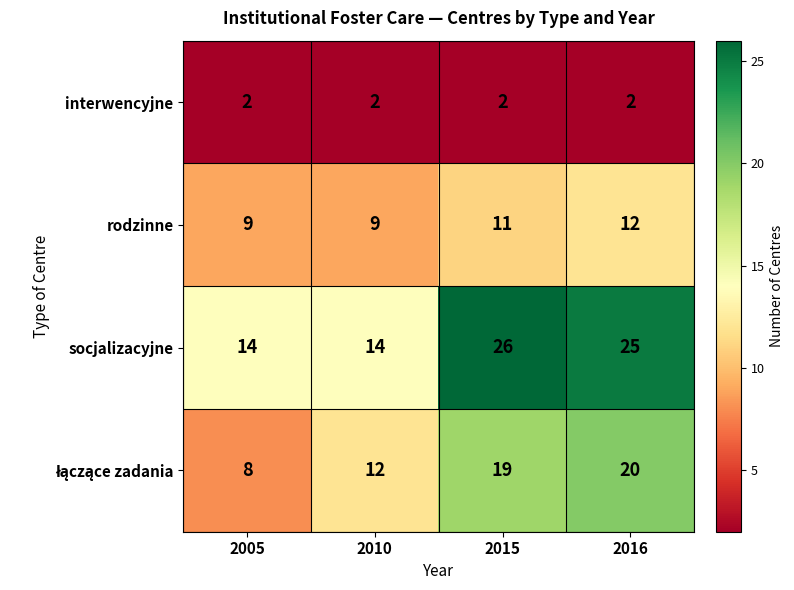

What is the difference between the maximum and minimum values in the rodzinne series?

3